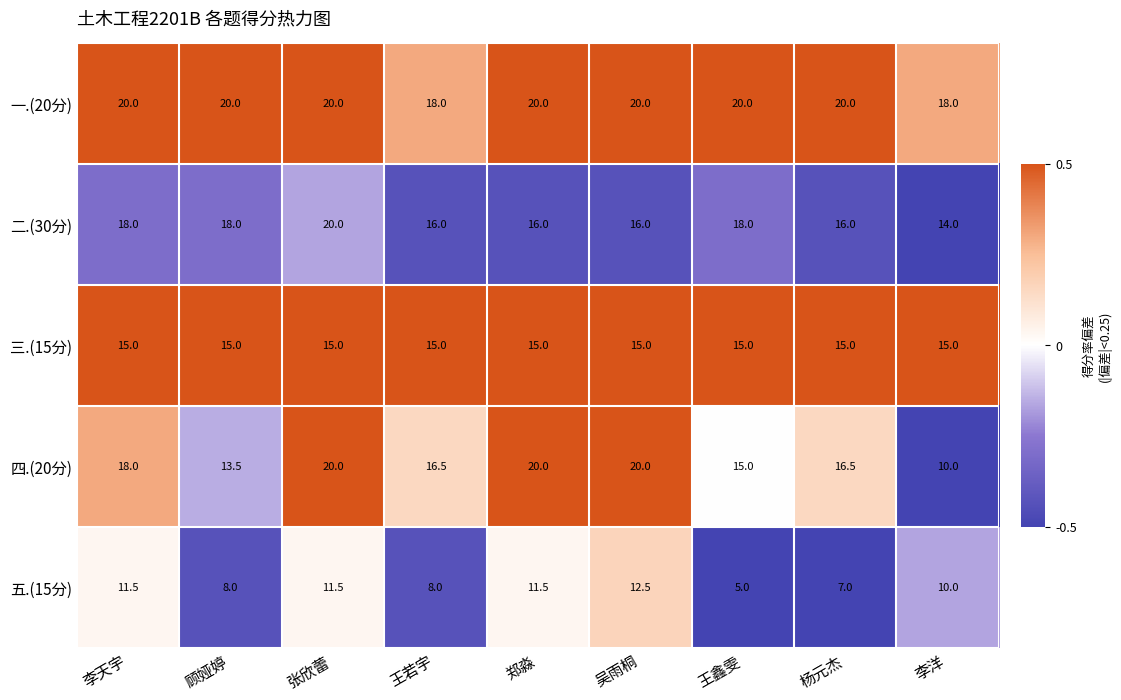

Which series has the largest range (max minus min)?

四.(20分)